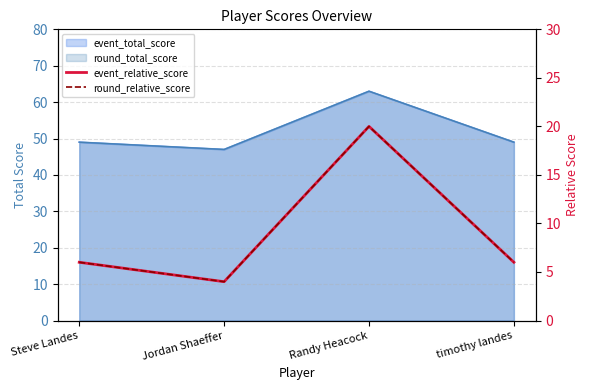

Which has a higher value, Steve Landes or Jordan Shaeffer?

Steve Landes